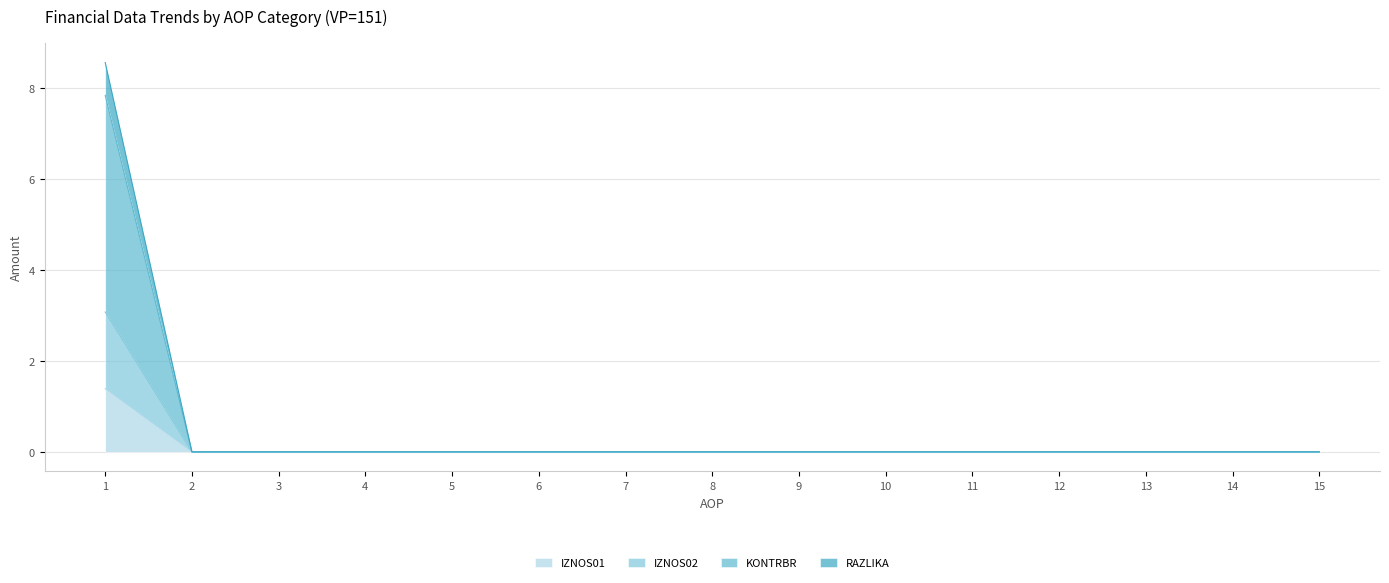

True or false: KONTRBR has a value of -1.2 at 12.

False